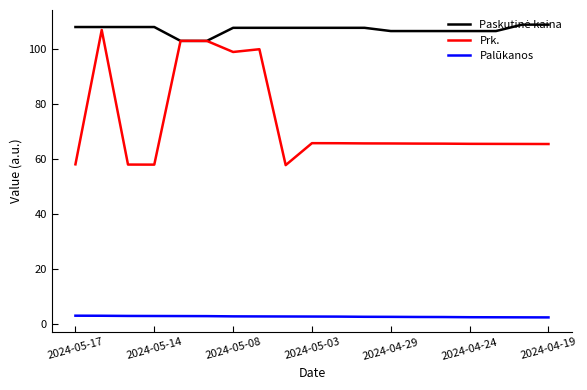

True or false: Palūkanos and Prk. cross at least once.

False